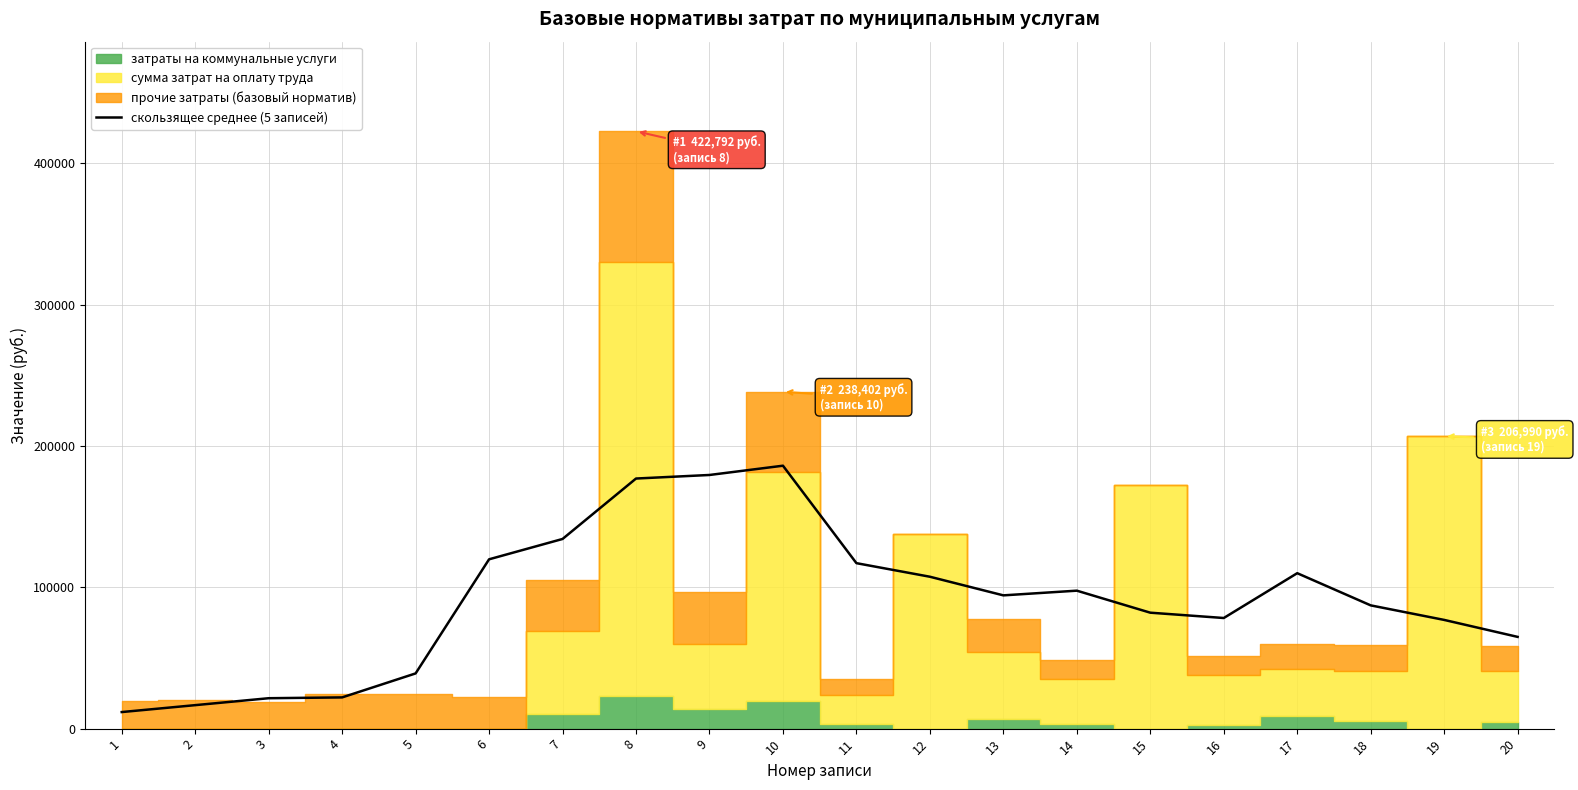

Reading right to left, extract all data points from this chart.

64935.1	76945.9	87238.7	110017.2	78293.6	82059.9	97647.8	94324.0	107506.2	117117.0	186091.7	179529.1	177010.8	134234.7	119842.1	39078.1	22101.6	21525.6	16621.3	11728.8